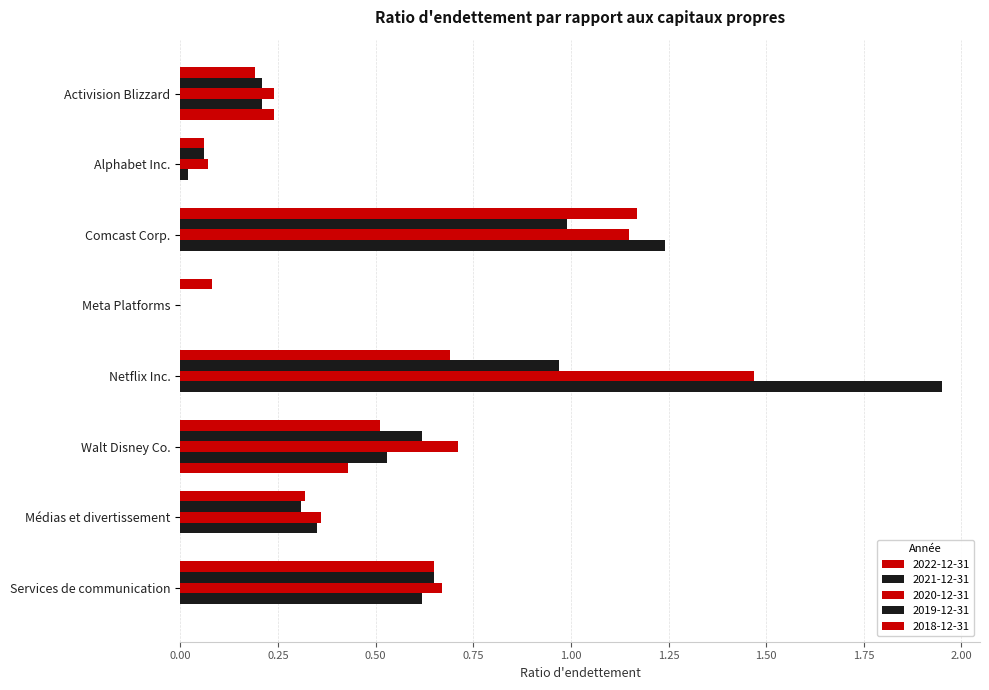

How many positive values does the 2021-12-31 series have?

7